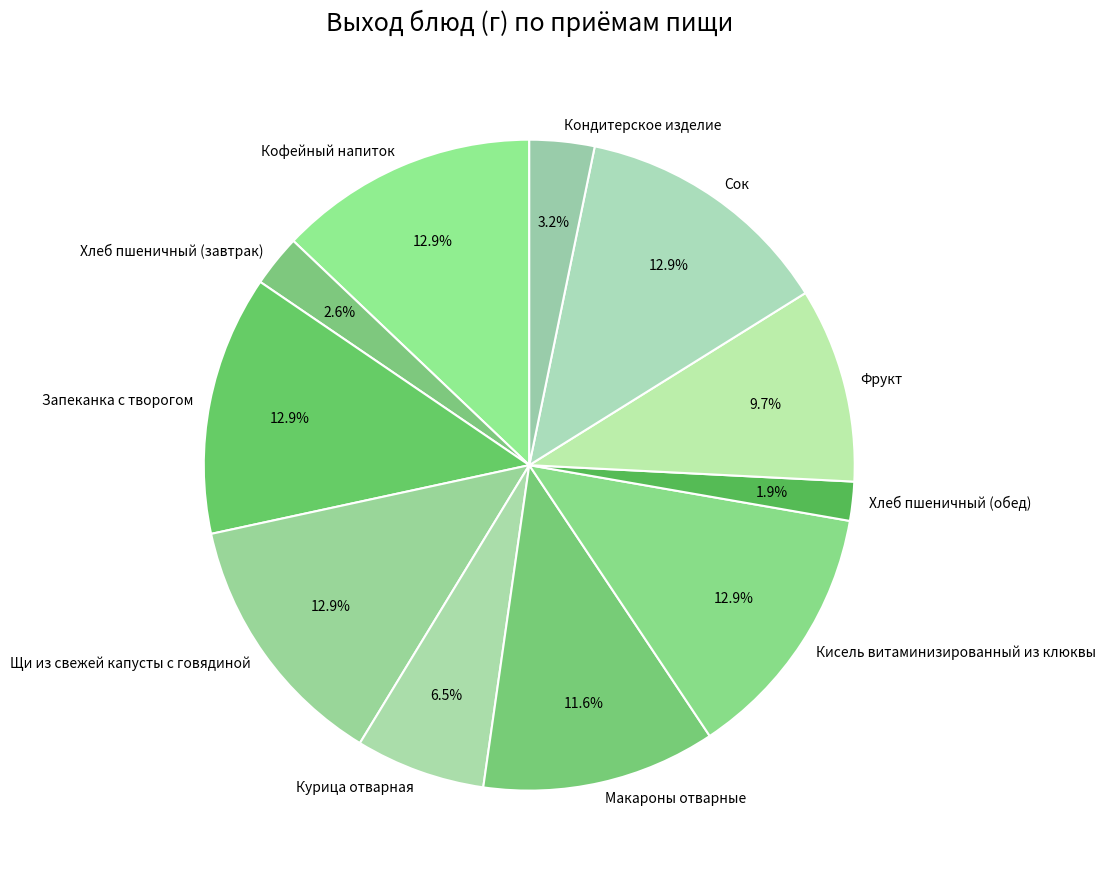

How many segments does this pie chart have?

11